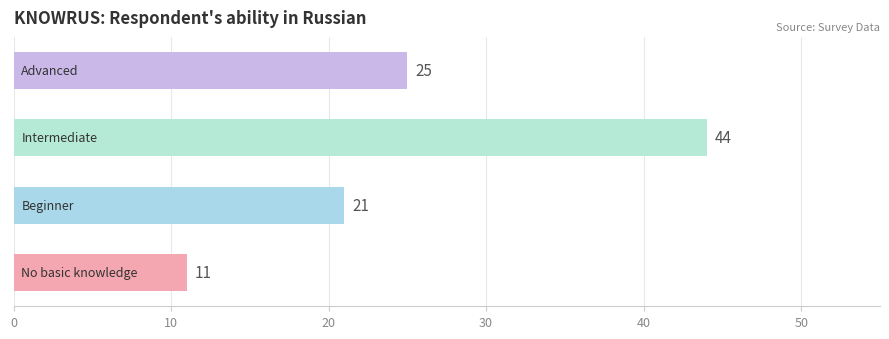

What is the difference between the maximum and second lowest values?

23